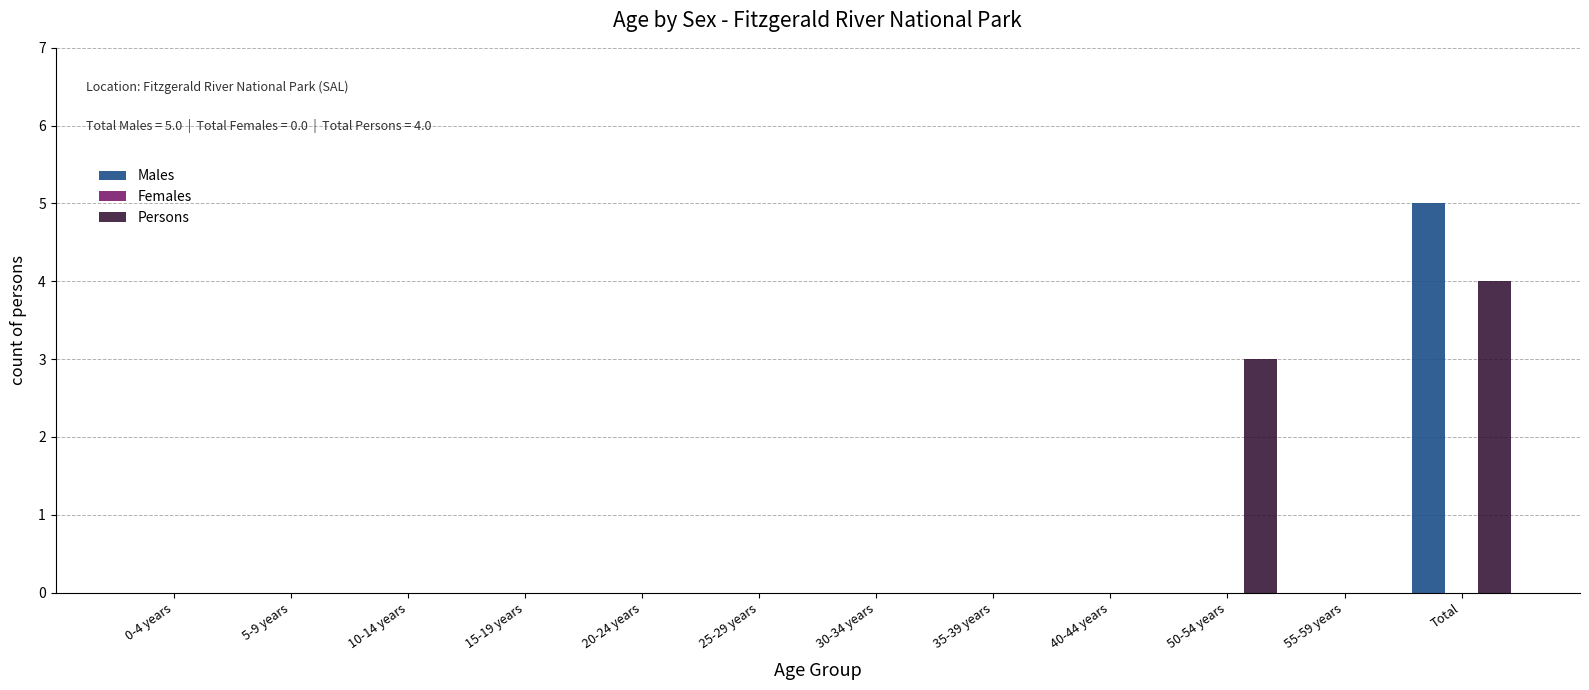

At which category is the sum across all series the highest?

Total